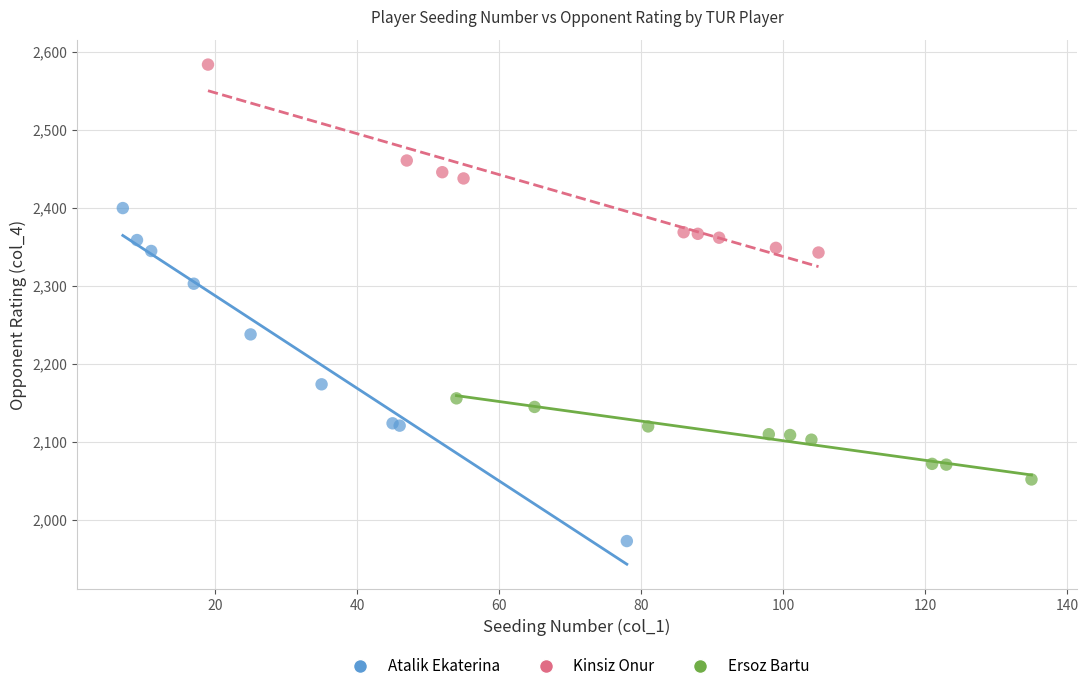

Which series contains the highest Y value?

Kinsiz Onur